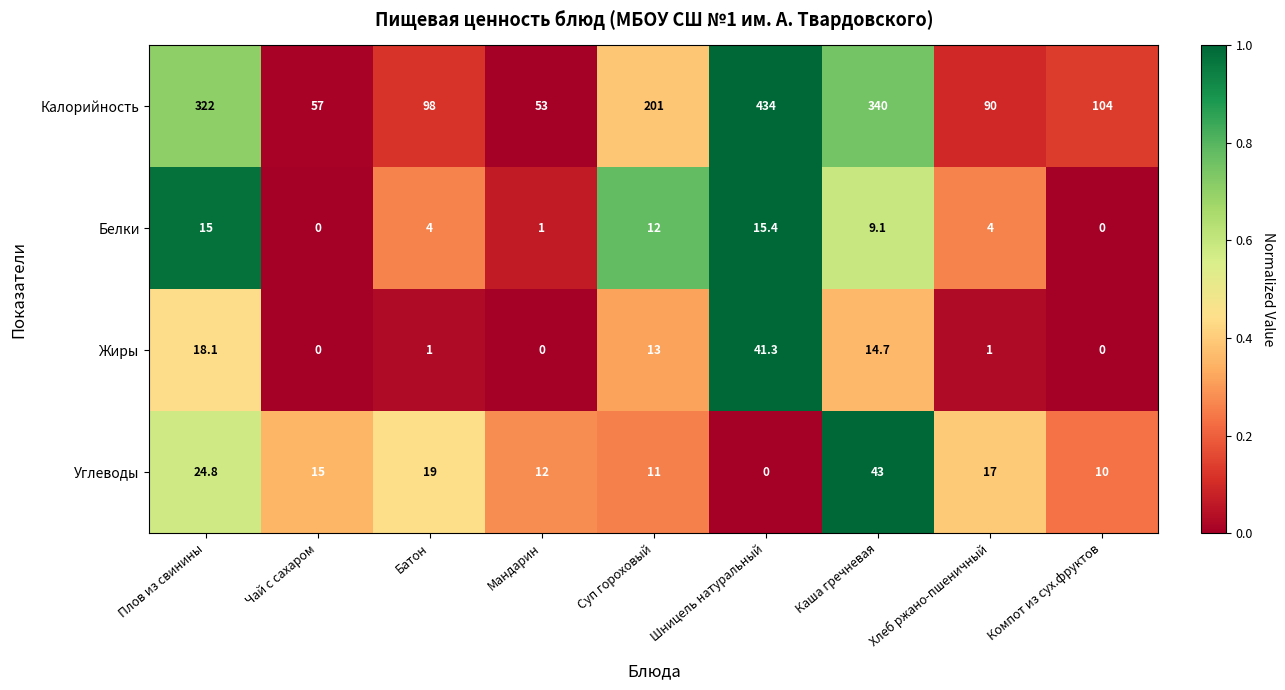

True or false: Жиры has a value of 0.0 at Компот из сух.фруктов.

True